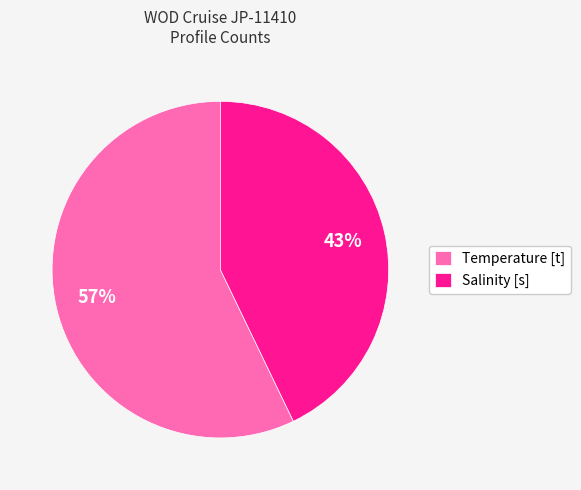

What is the ratio of the value at Temperature [t] to the value at Salinity [s]?

1.3